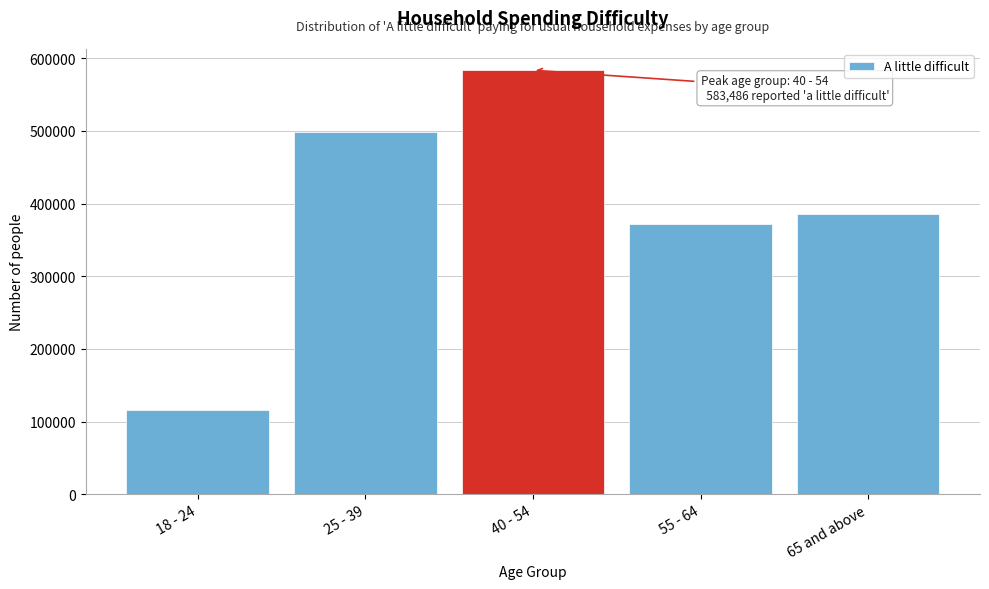

Reading left to right, transcribe all the data shown in this chart.

116290	498153	583486	371605	385477